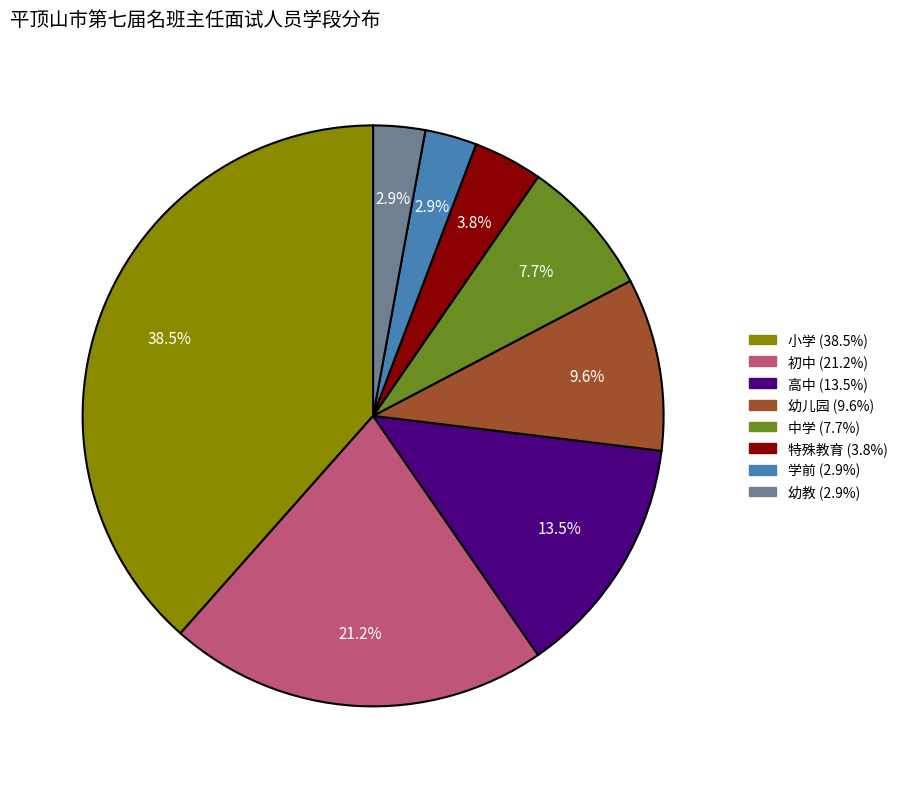

Is the sum of 小学 and 特殊教育 greater than half?

No